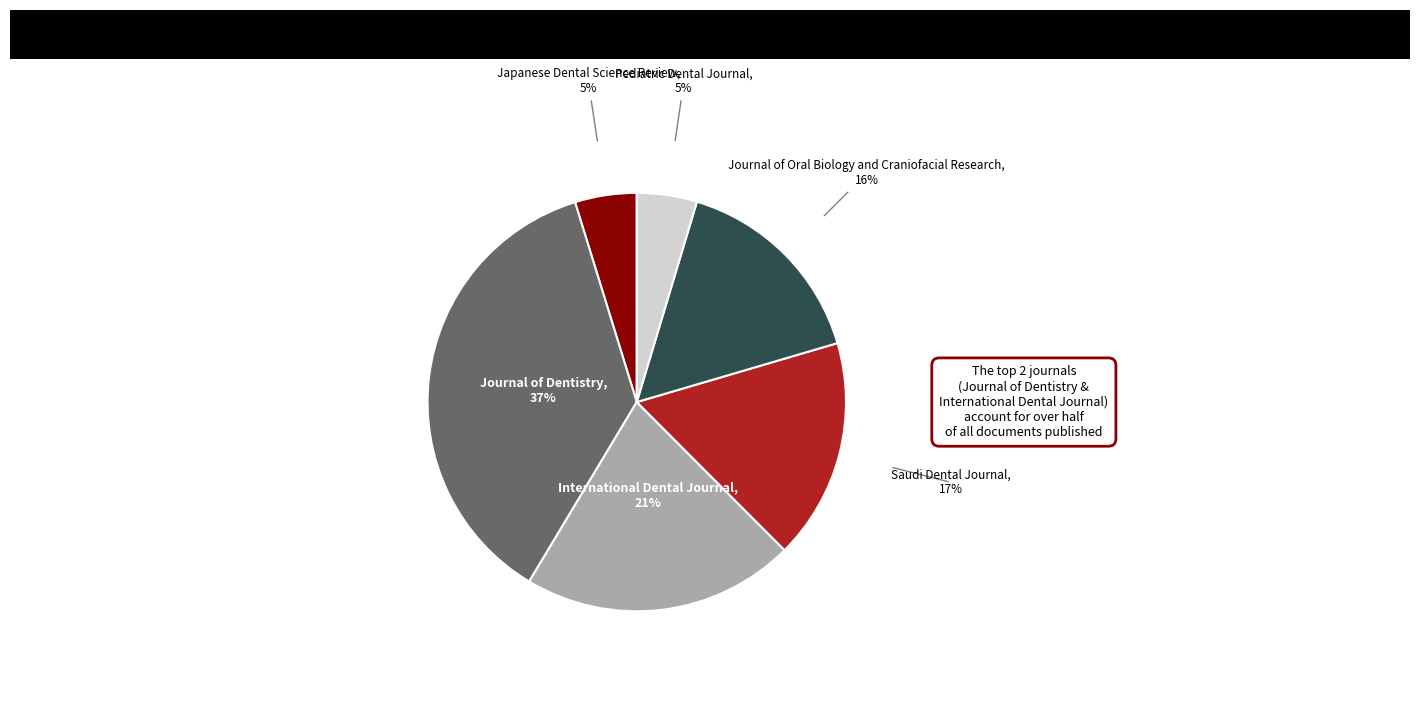

Which category has the biggest portion of the pie?

Journal of Dentistry